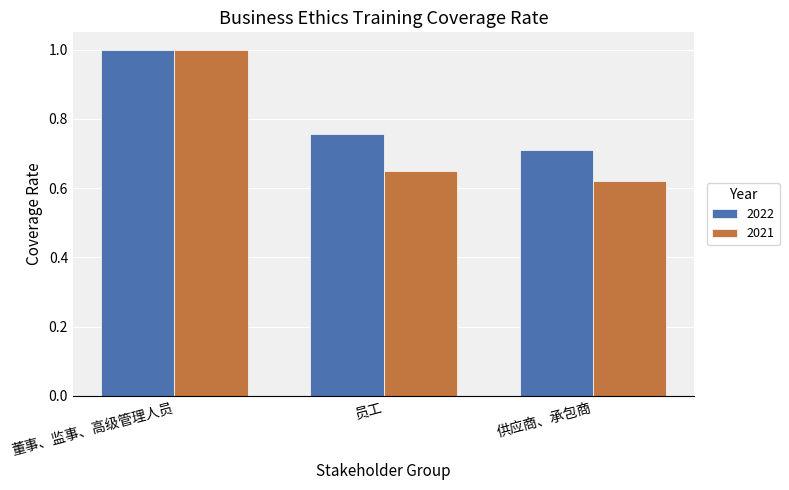

Which category has the highest value across all series?

董事、监事、高级管理人员